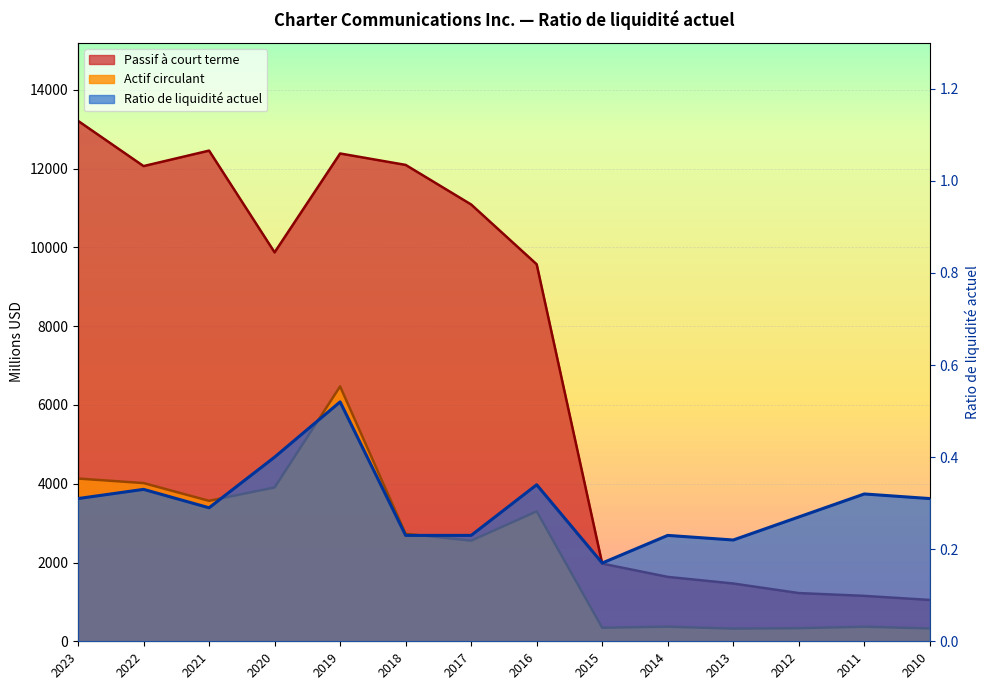

True or false: Ratio de liquidité actuel and Actif circulant intersect in this chart.

False